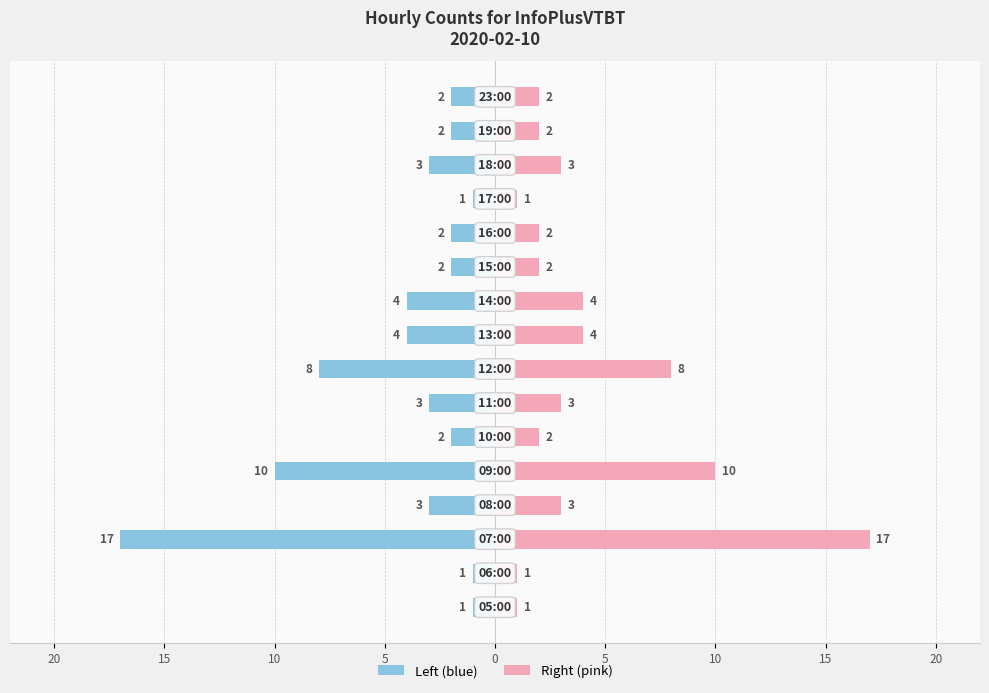

Does the chart contain any negative values?

Yes